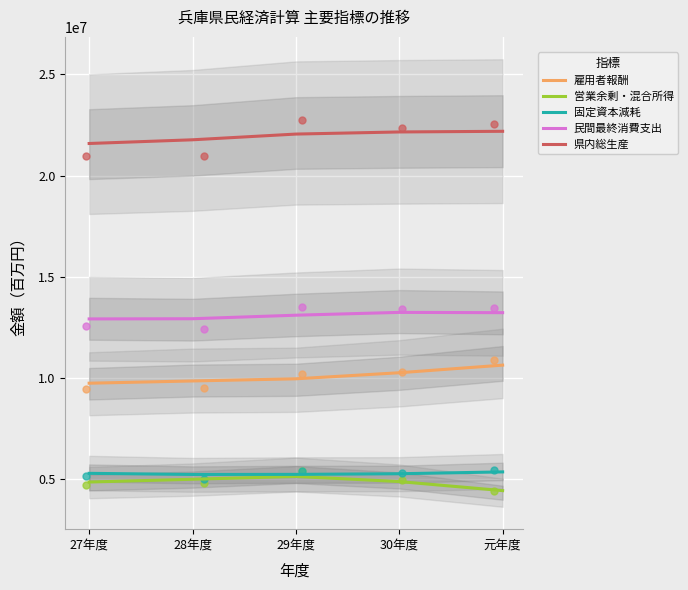

Which series has the largest total across all categories?

県内総生産